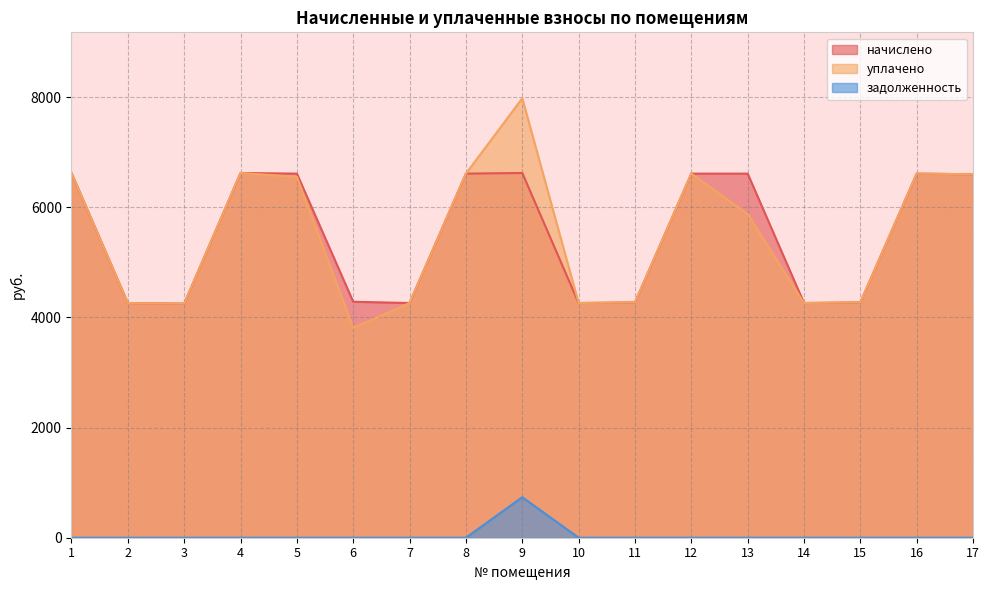

True or false: начислено has more than 0 points higher than both neighbors.

True